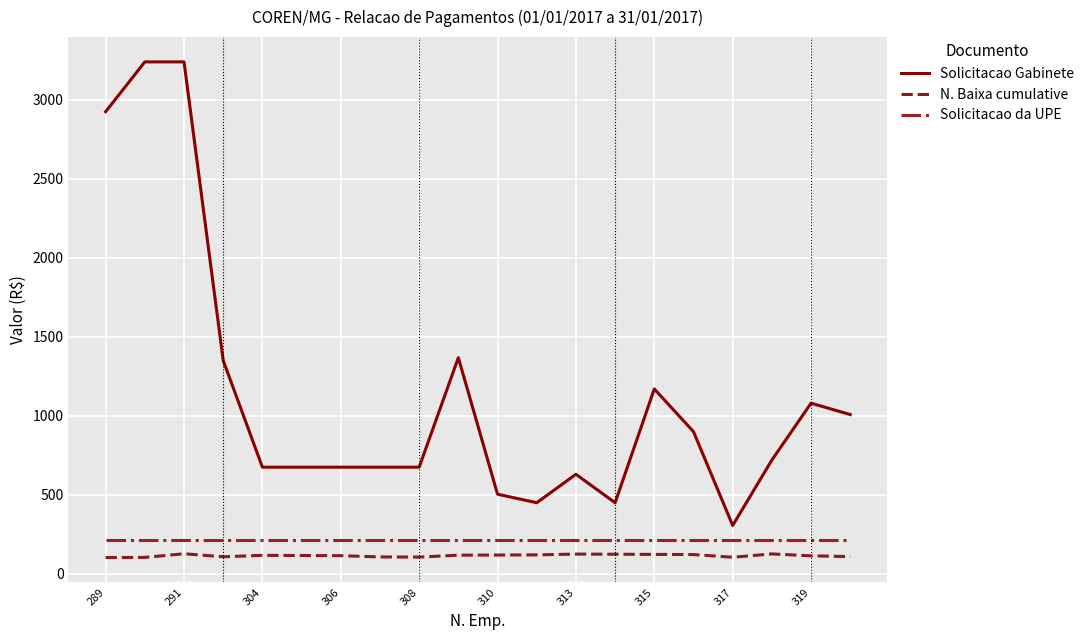

What is the average value of the N. Baixa cumulative series?

115